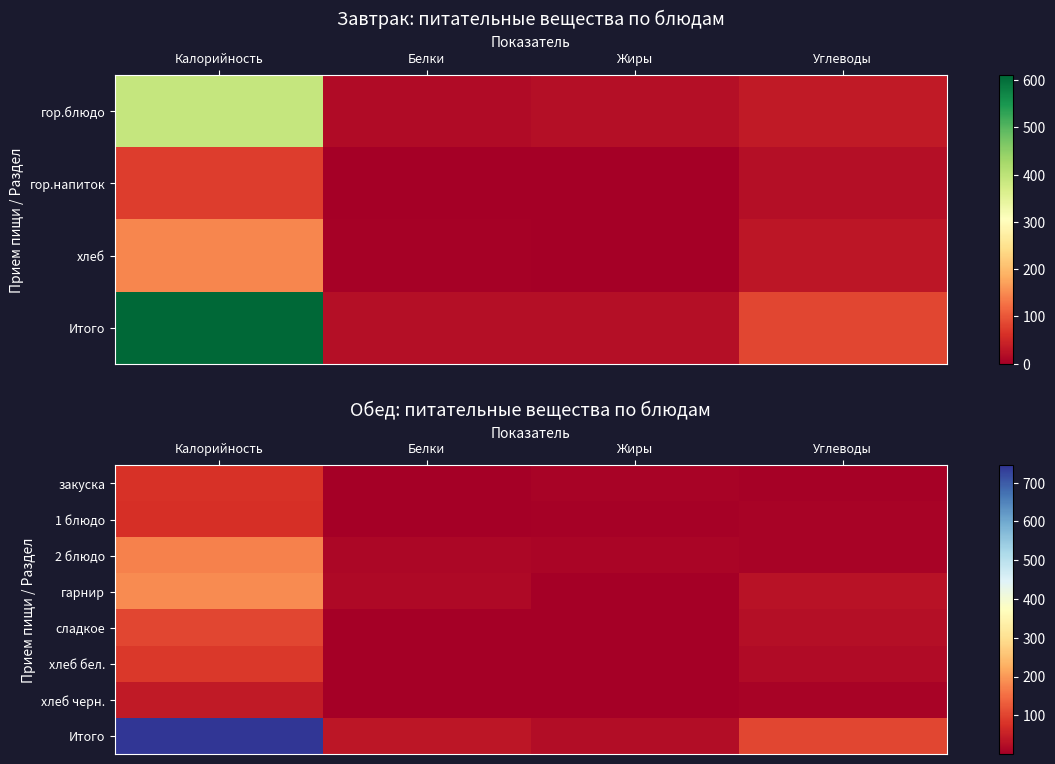

What is the difference between the maximum and minimum values in the гарнир series?

184.5